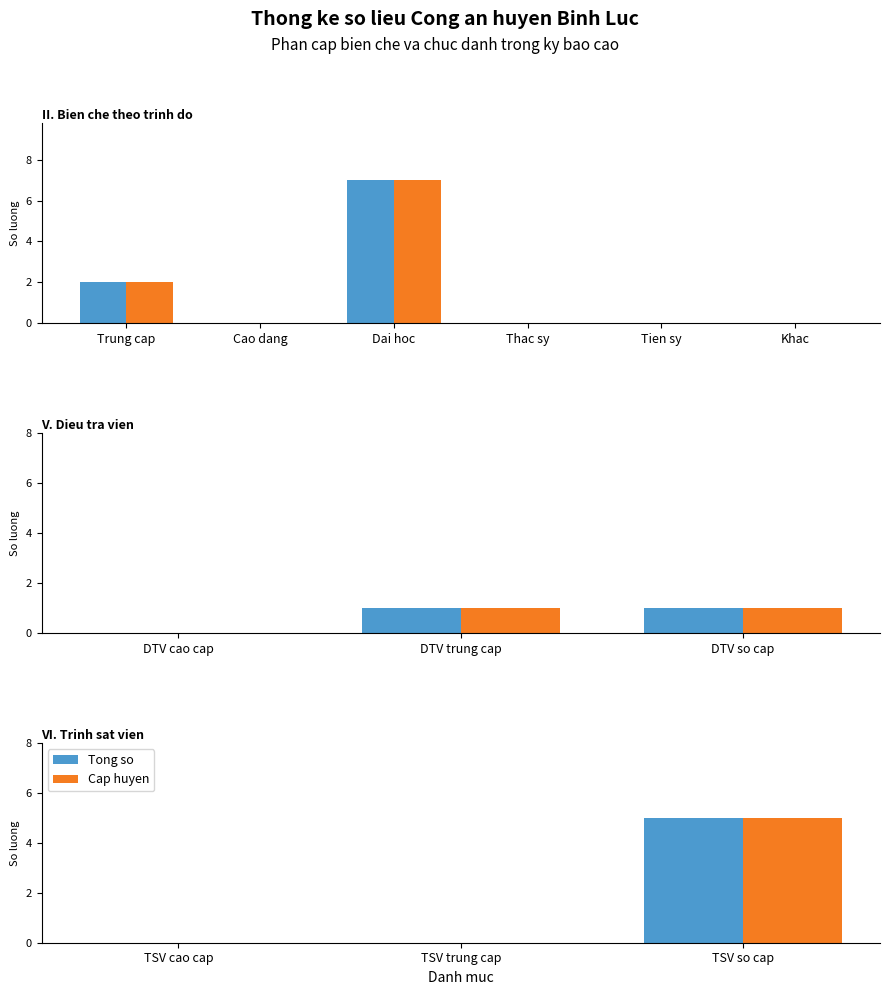

What is the difference between the maximum and minimum values in the Tong so series?

5